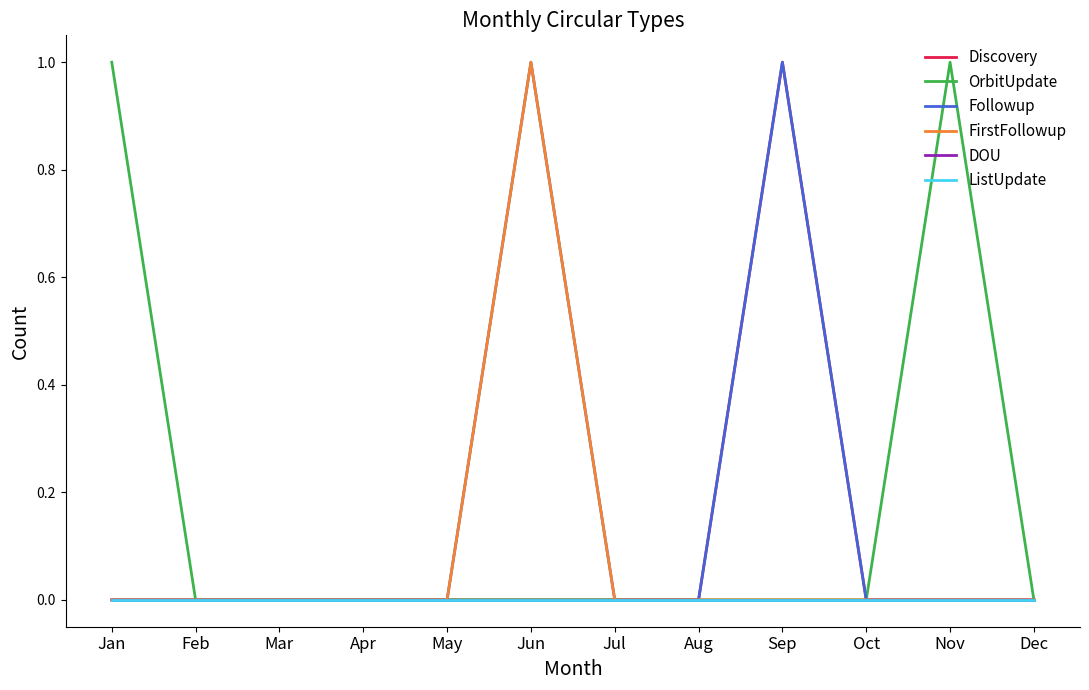

Does the chart have visible grid lines?

No